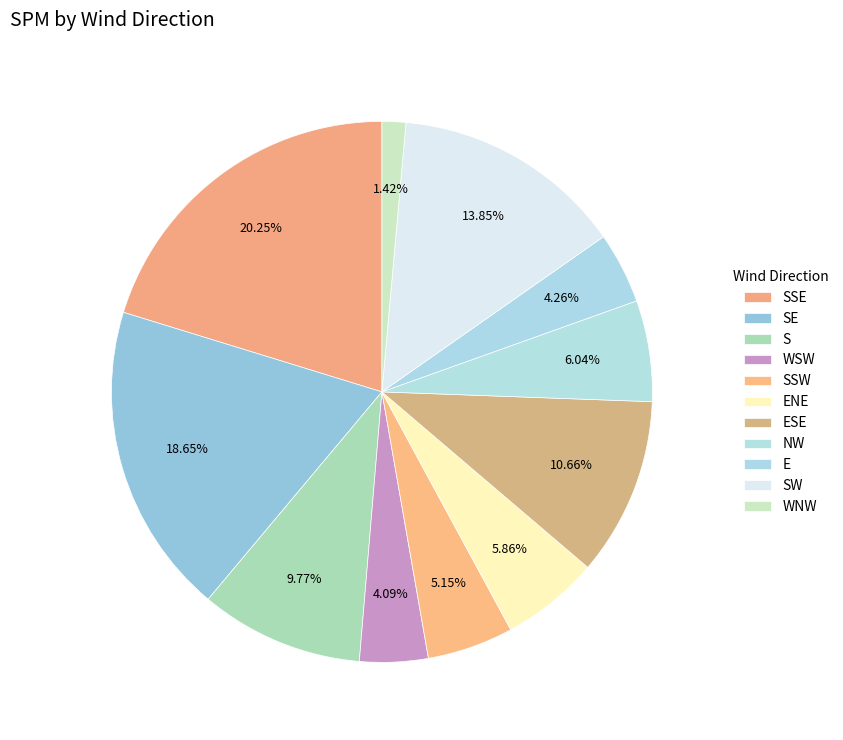

Which slice is the largest?

SSE